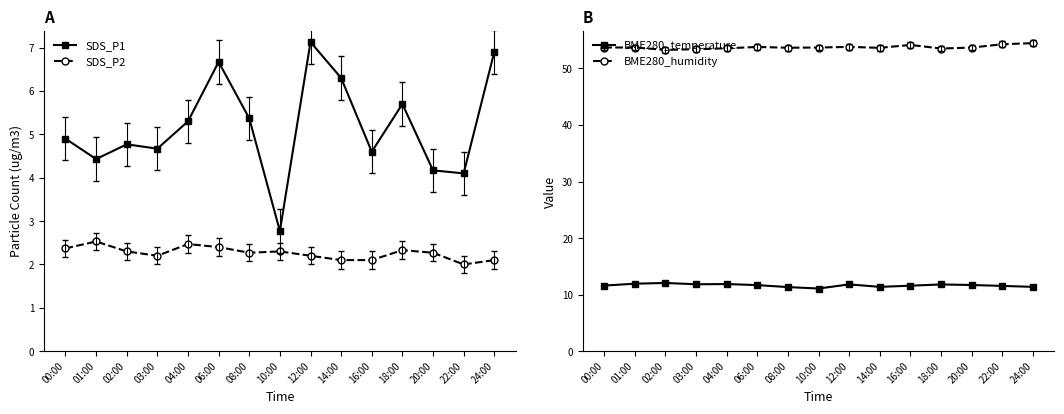

Reading left to right, transcribe all the data shown in this chart.

SDS_P1: 00:00=4.9	01:00=4.4	02:00=4.8	03:00=4.7	04:00=5.3	06:00=6.7	08:00=5.4	10:00=2.8	12:00=7.1	14:00=6.3	16:00=4.6	18:00=5.7	20:00=4.2	22:00=4.1	24:00=6.9
SDS_P2: 00:00=2.4	01:00=2.5	02:00=2.3	03:00=2.2	04:00=2.5	06:00=2.4	08:00=2.3	10:00=2.3	12:00=2.2	14:00=2.1	16:00=2.1	18:00=2.3	20:00=2.3	22:00=2.0	24:00=2.1
BME280_temperature: 00:00=11.6	01:00=11.9	02:00=12.1	03:00=11.8	04:00=11.9	06:00=11.7	08:00=11.3	10:00=11.1	12:00=11.8	14:00=11.4	16:00=11.6	18:00=11.8	20:00=11.7	22:00=11.5	24:00=11.4
BME280_humidity: 00:00=53.7	01:00=53.7	02:00=53.3	03:00=53.4	04:00=53.6	06:00=53.8	08:00=53.7	10:00=53.7	12:00=53.8	14:00=53.6	16:00=54.2	18:00=53.5	20:00=53.7	22:00=54.3	24:00=54.5